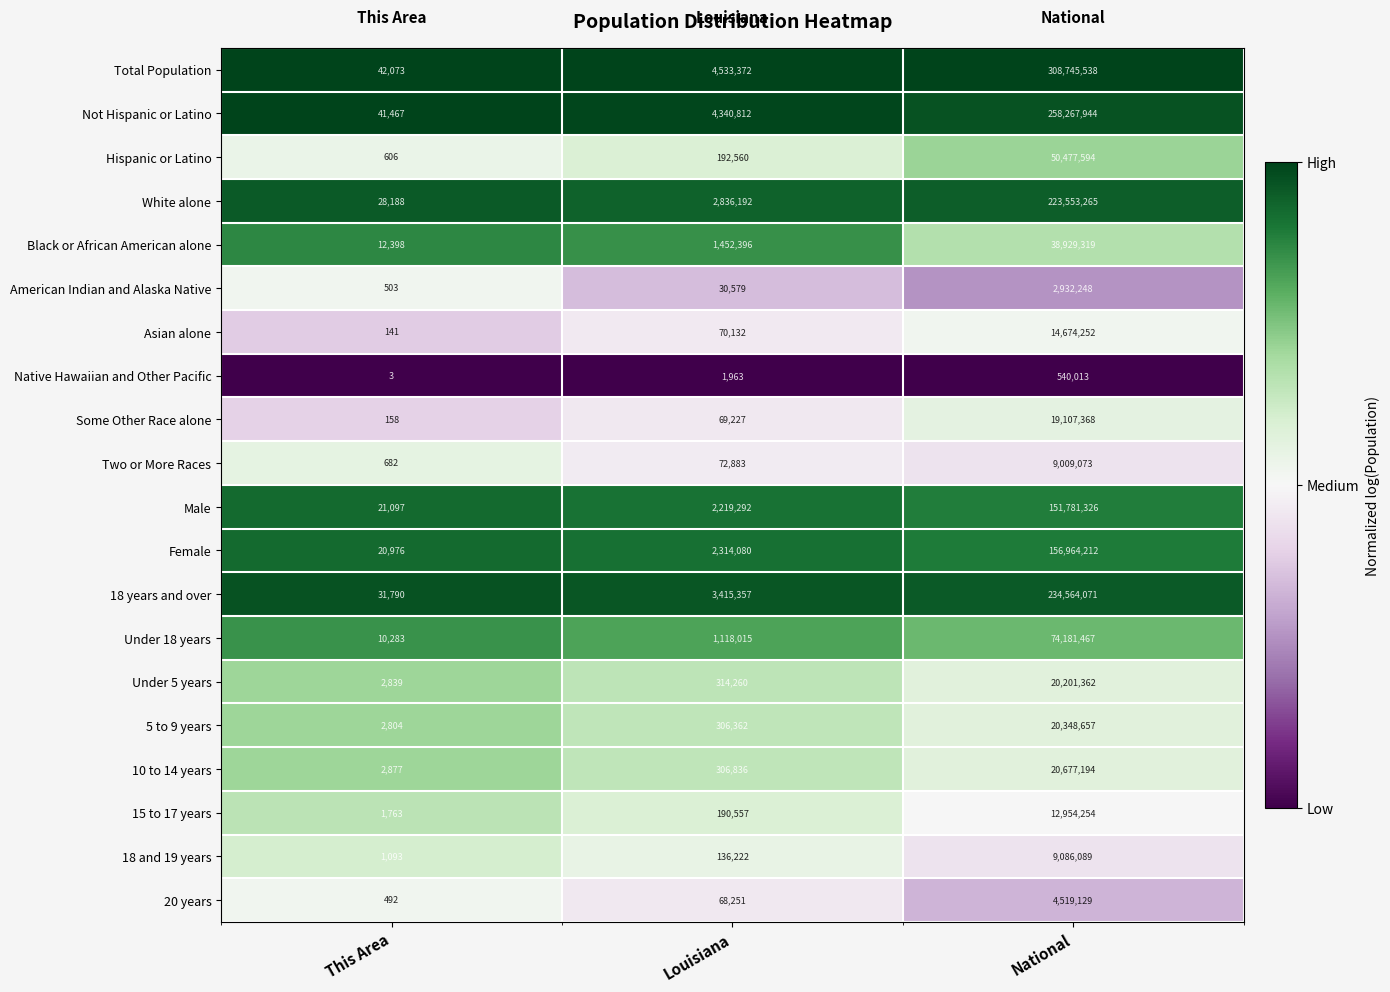

At which label does Under 5 years reach its minimum?

This Area